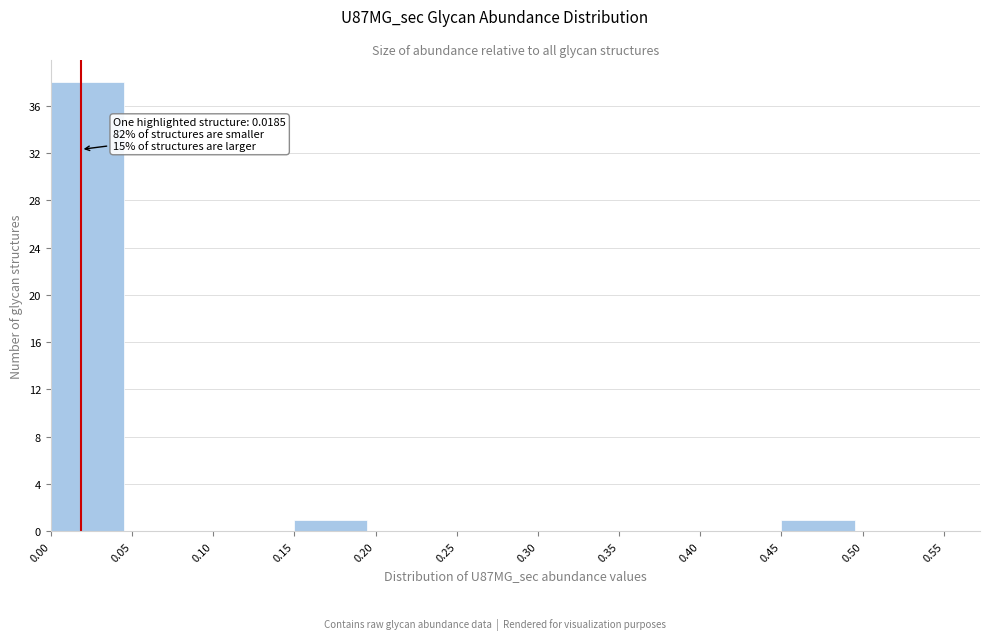

Over which range of the x-axis is the bar tallest?

0.00 to 0.05